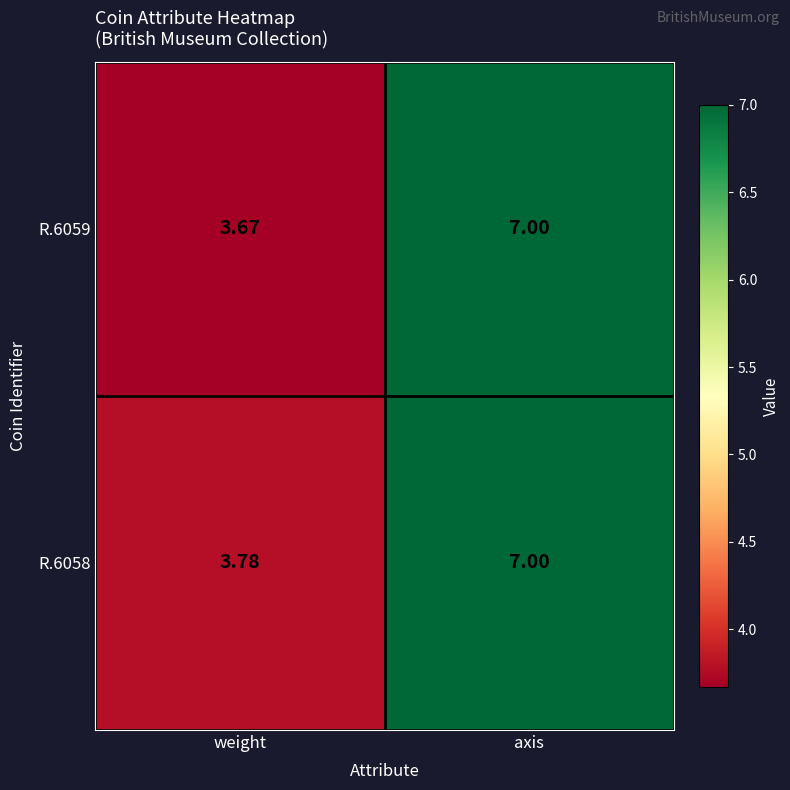

At which label is R.6059 closest to 5?

weight